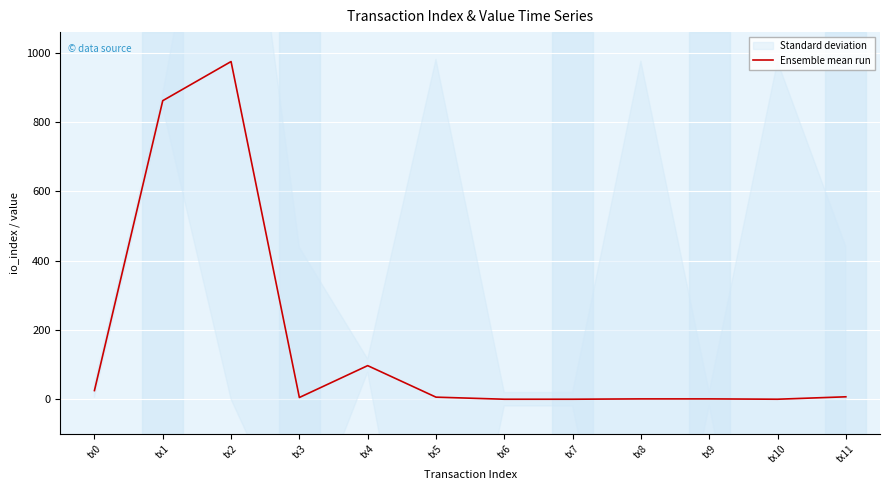

What is the change in value from tx0 to tx3?

-20